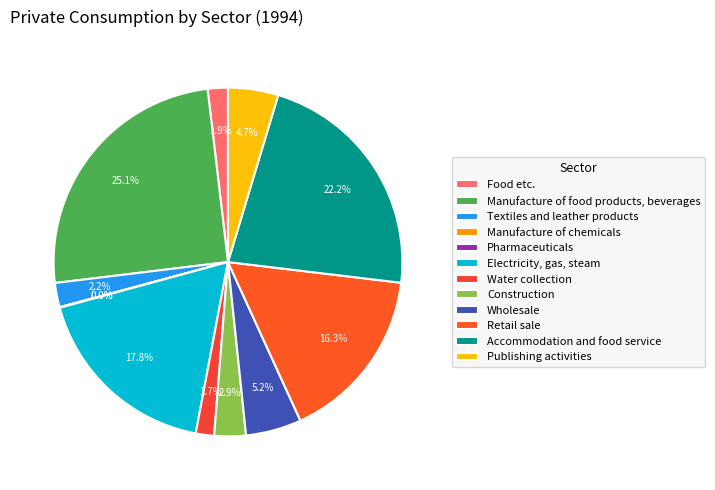

Does Publishing activities account for over 50% of the chart?

No